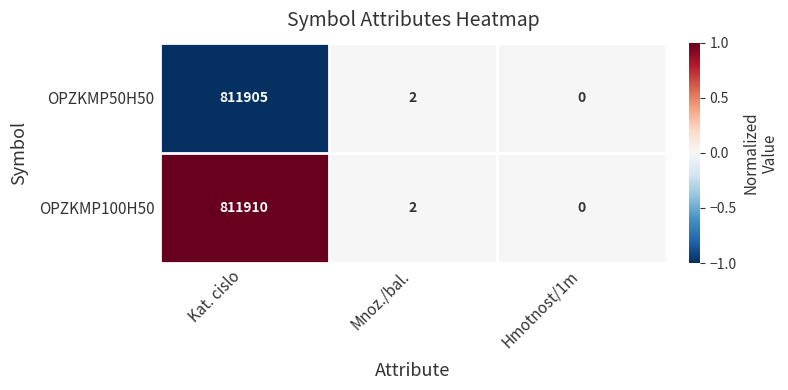

The OPZKMP50H50 series shows -299083 at Hmotnost/1m. True or false?

False